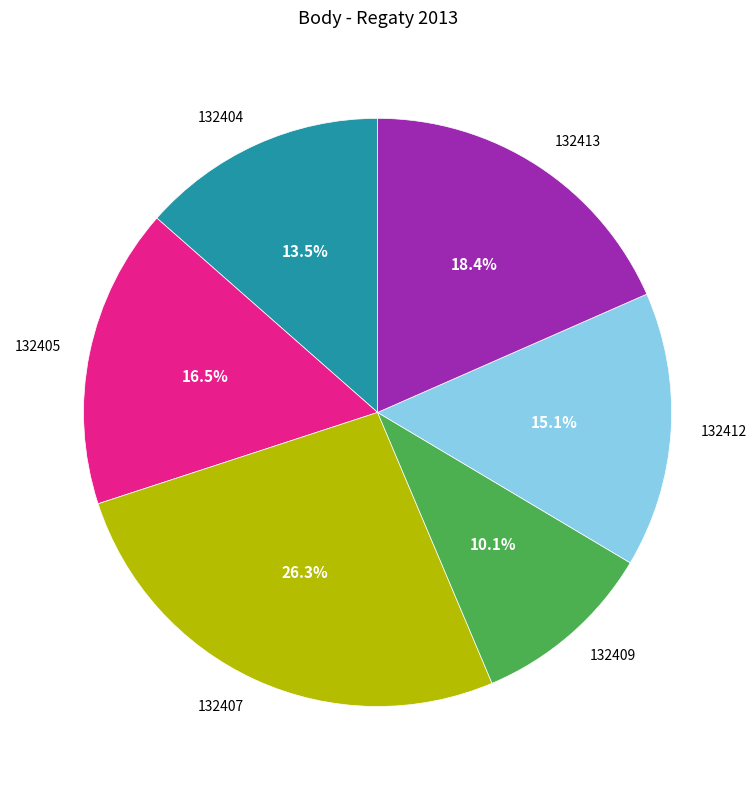

Which has a higher value, 132407 or 132413?

132407